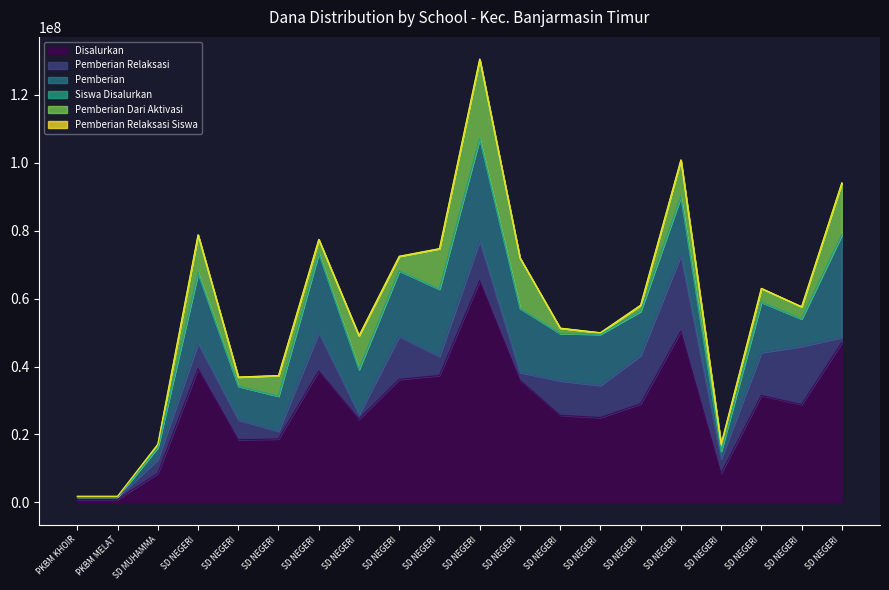

List the series in order of their peak value, lowest first.

Pemberian Relaksasi Siswa, Siswa Disalurkan, Pemberian Relaksasi, Pemberian Dari Aktivasi, Pemberian, Disalurkan